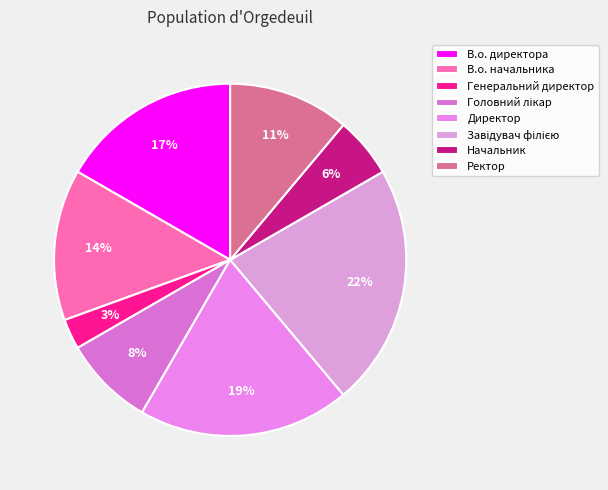

How many slices are in this pie chart?

8